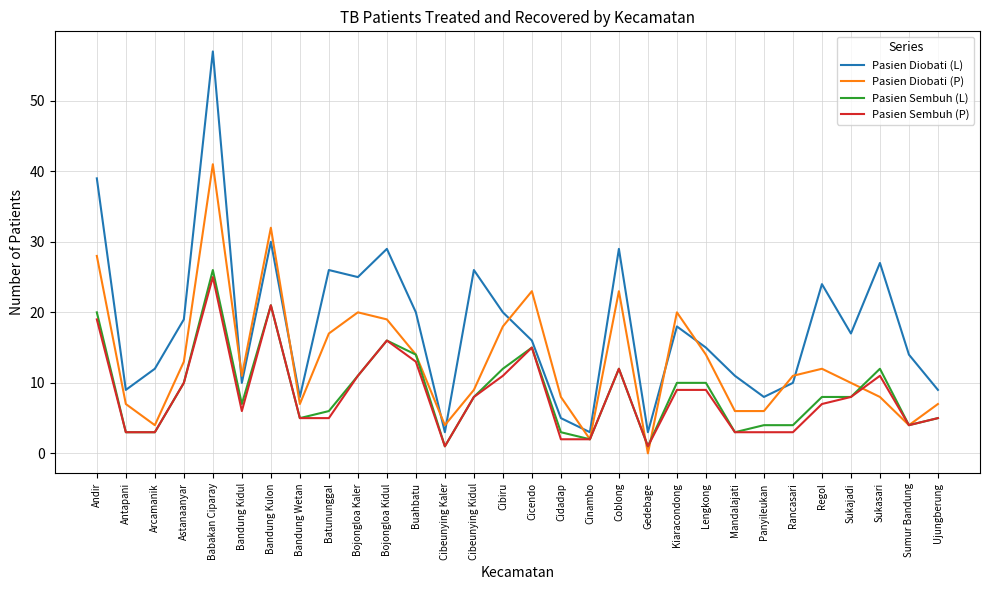

What is the difference between the Pasien Diobati (P) values at Panyileukan and Bandung Kulon?

26